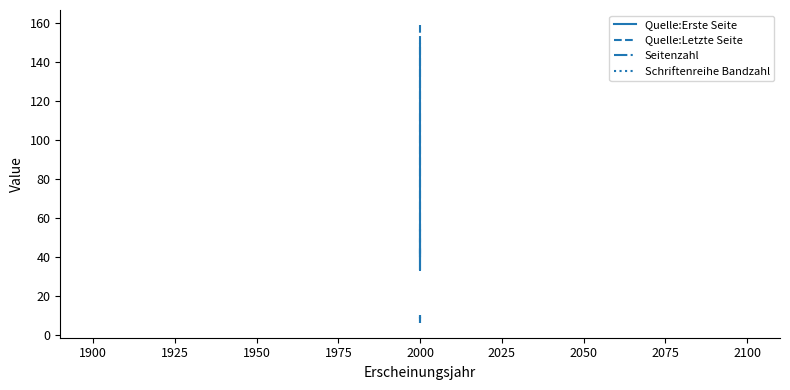

True or false: Quelle:Erste Seite has a value of 23 at 2000.

False